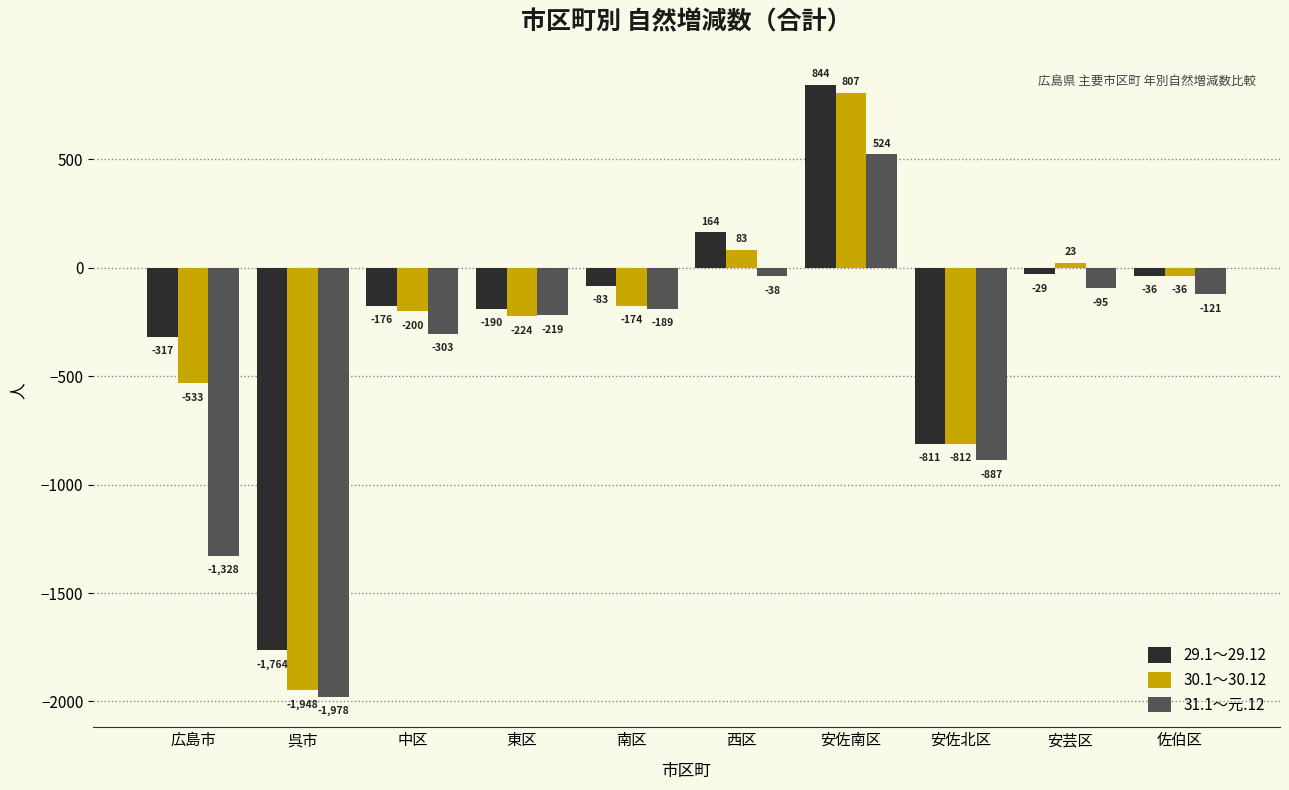

What is the sum of all 29.1～29.12 values?

-2398